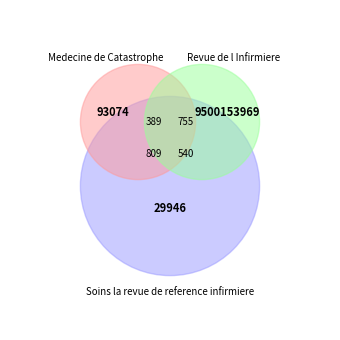

Is Medecine de Catastrophe the majority of the pie?

No